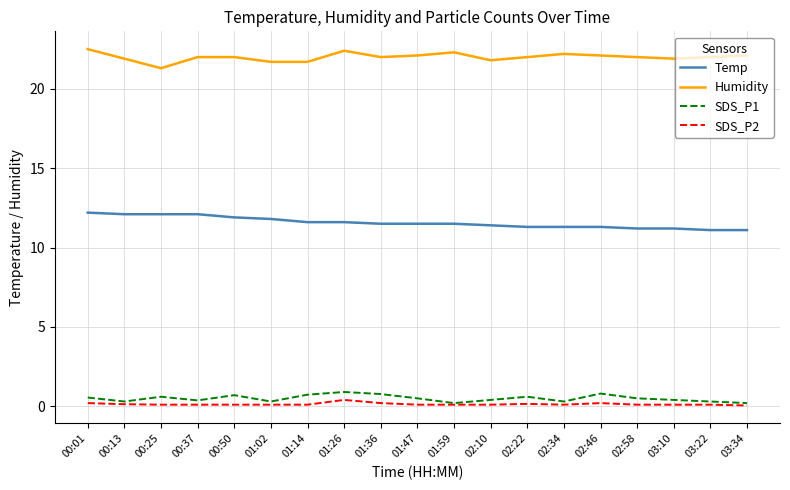

Rank the series at 01:47 from highest to lowest value.

Humidity, Temp, SDS_P1, SDS_P2